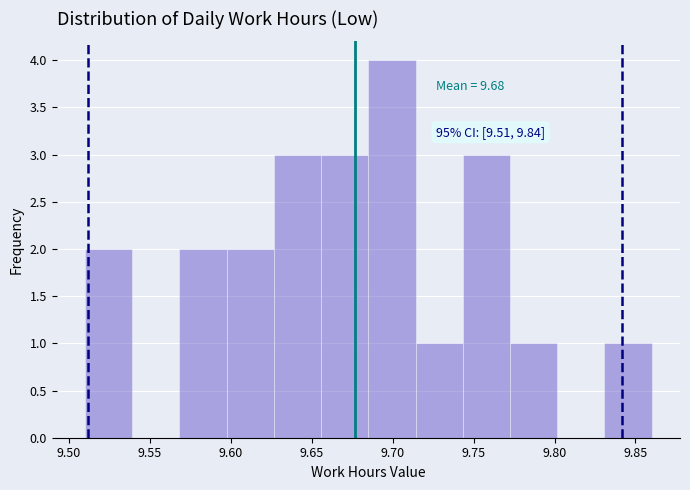

Over which range of the x-axis is the bar tallest?

9.685 to 9.715